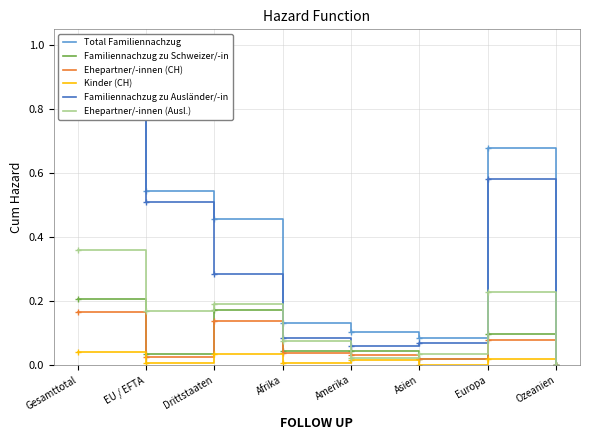

Which has a higher value, Asien or EU / EFTA?

EU / EFTA